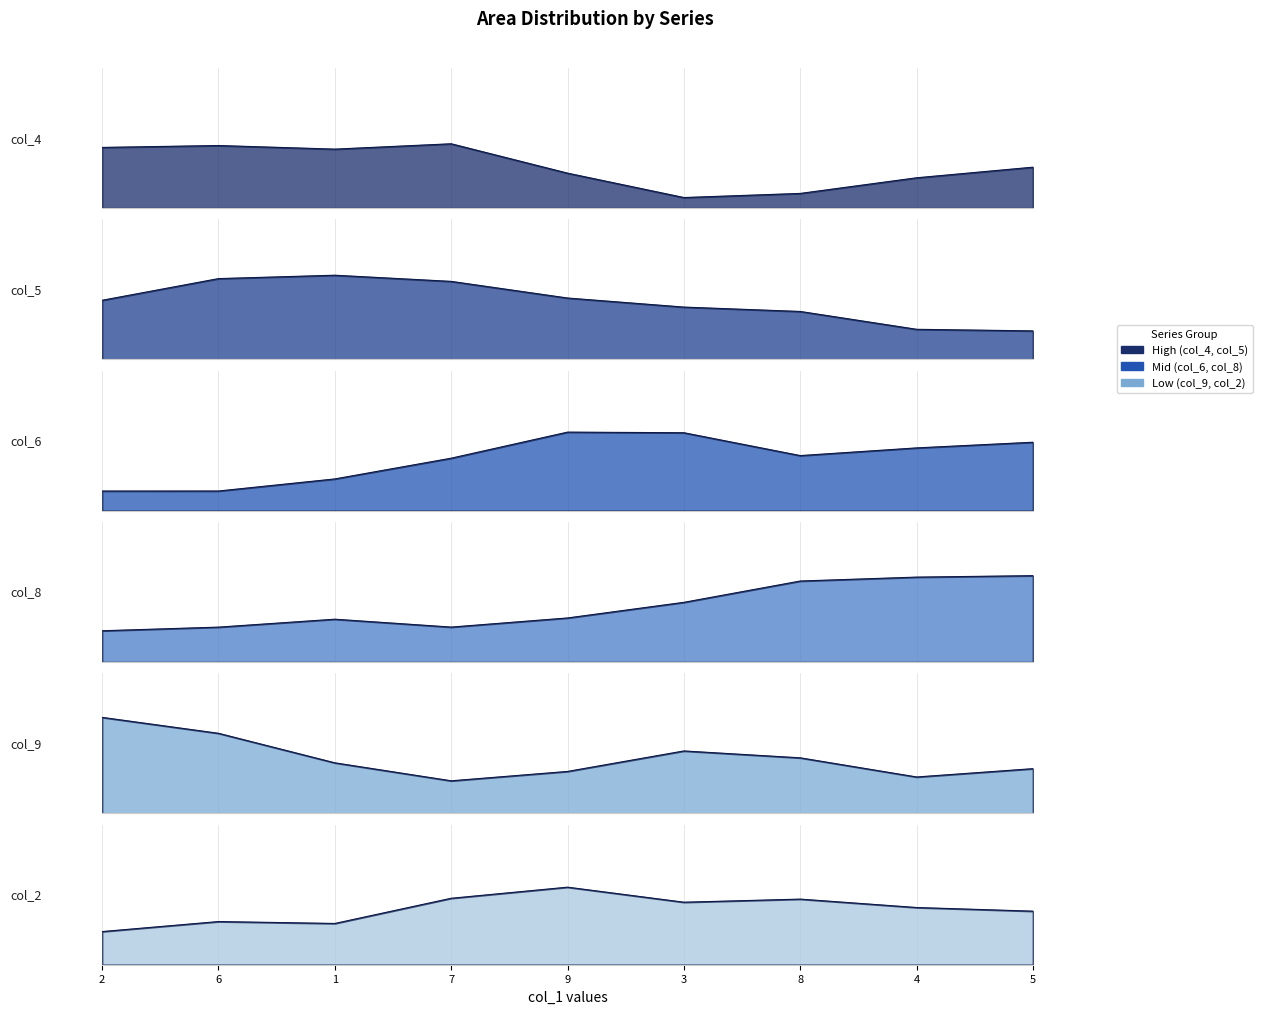

Which category has the lowest value across all series?

3